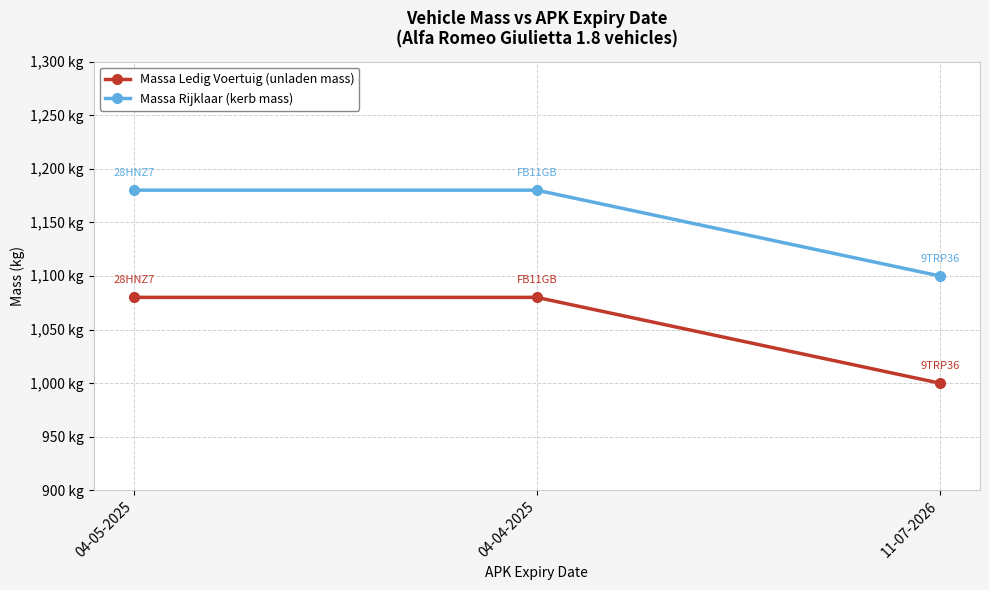

Which has a higher value, 04-04-2025 or 04-05-2025?

04-04-2025